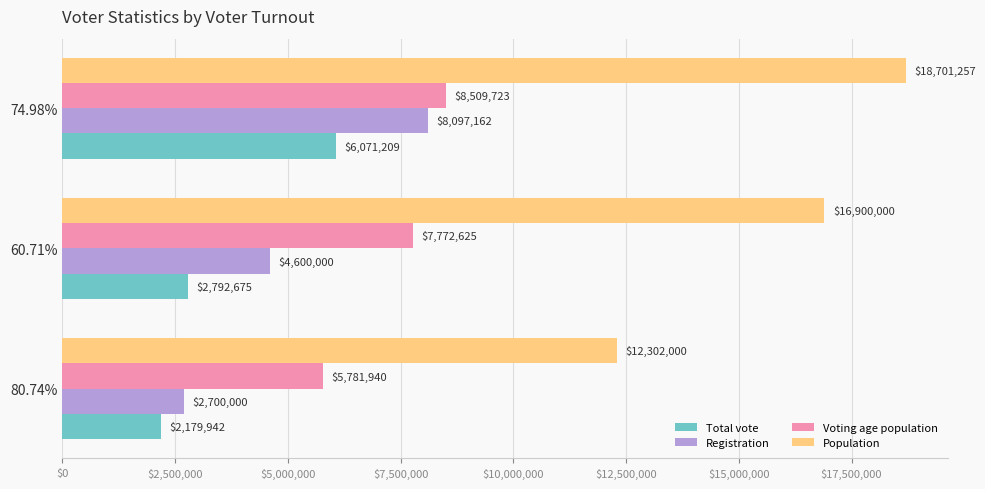

Rank the series by their maximum value, from lowest to highest.

Total vote, Registration, Voting age population, Population